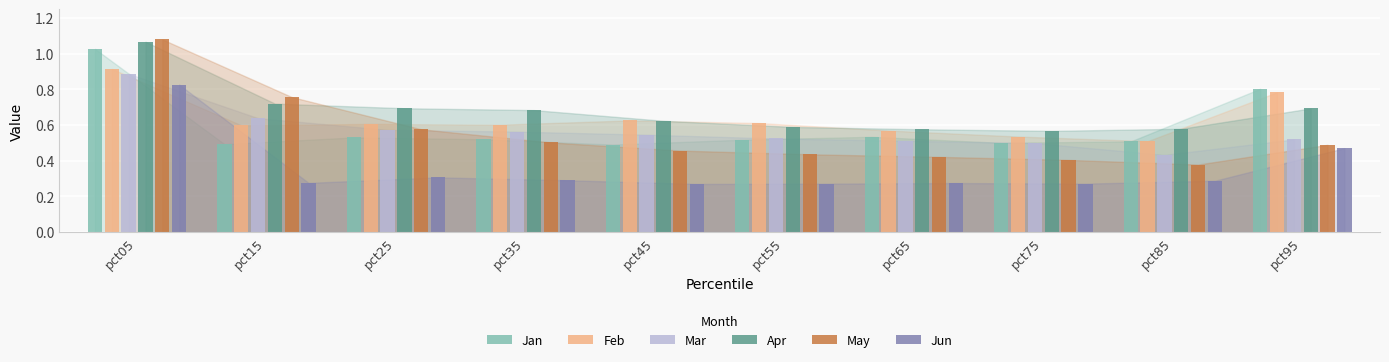

The Apr series shows 0.6 at pct75. True or false?

True